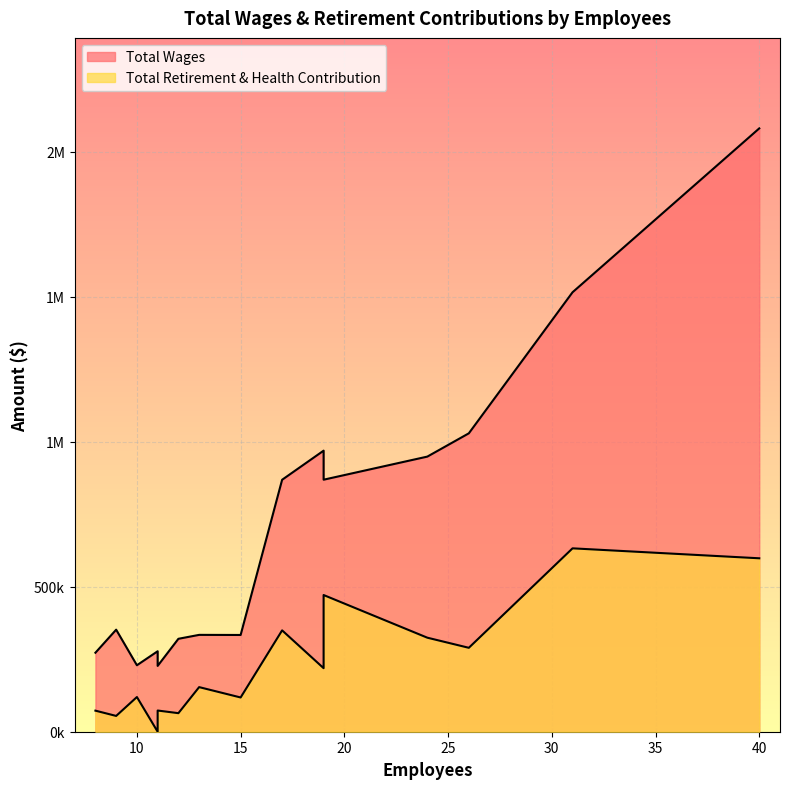

How many lines are shown in the chart?

2